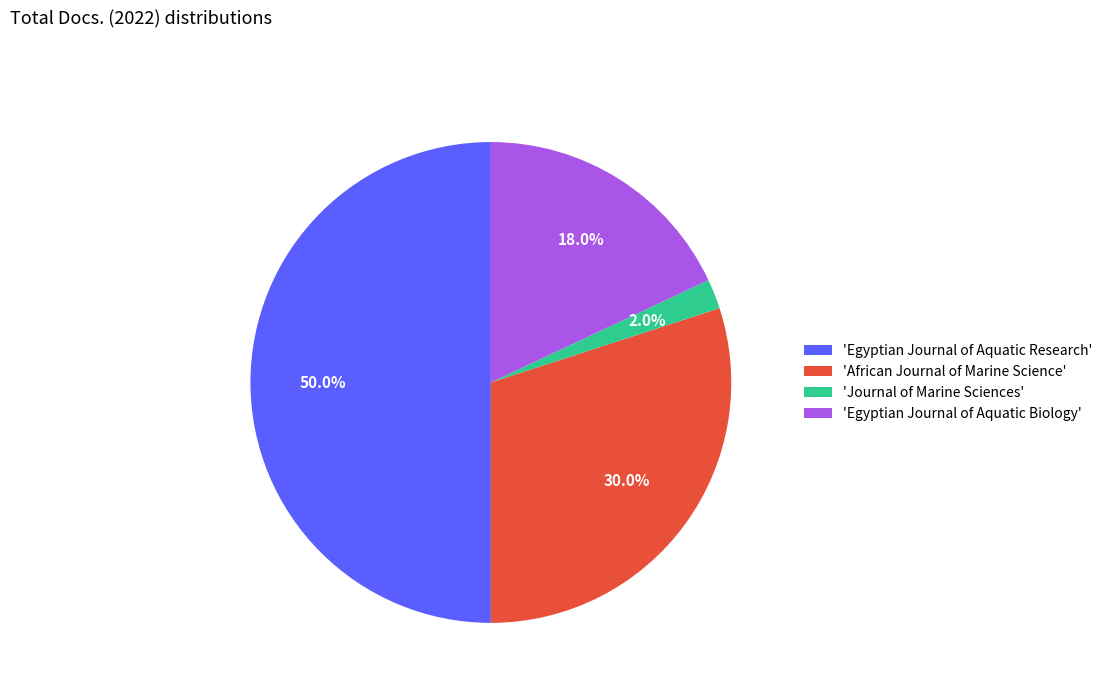

Which category has the biggest portion of the pie?

'Egyptian Journal of Aquatic Research'